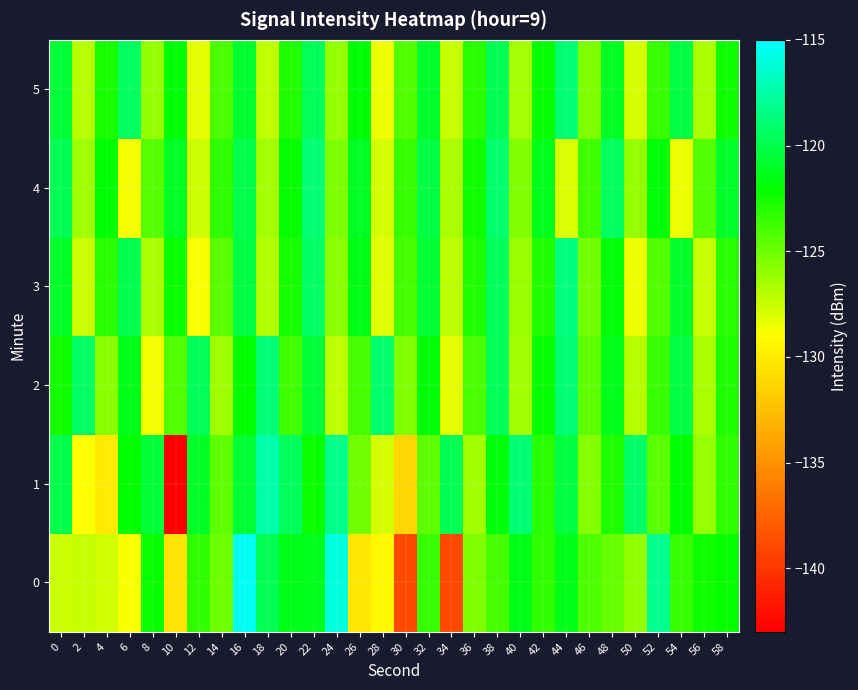

Rank the series at 14 from highest to lowest value.

4, 5, 3, 1, 0, 2